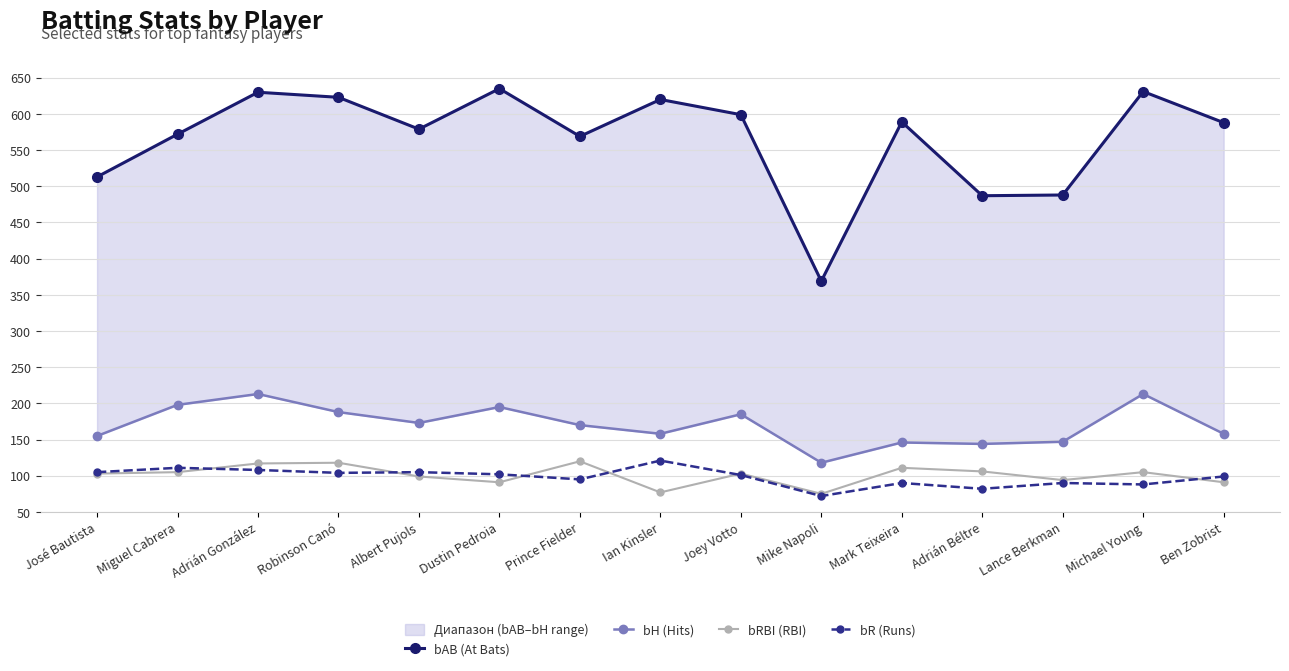

What is the maximum value for bH (Hits)?

213